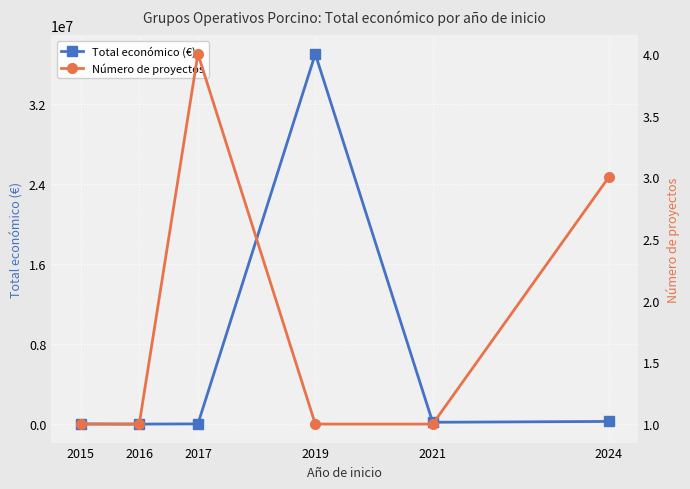

What is the smallest value displayed?

1